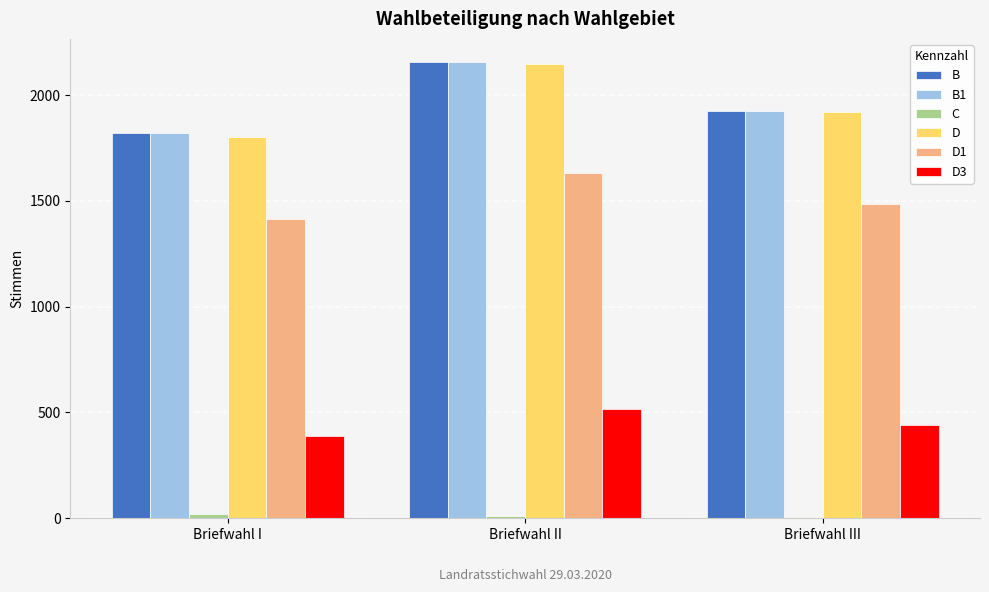

Which series changed the most between Briefwahl I and Briefwahl II?

D